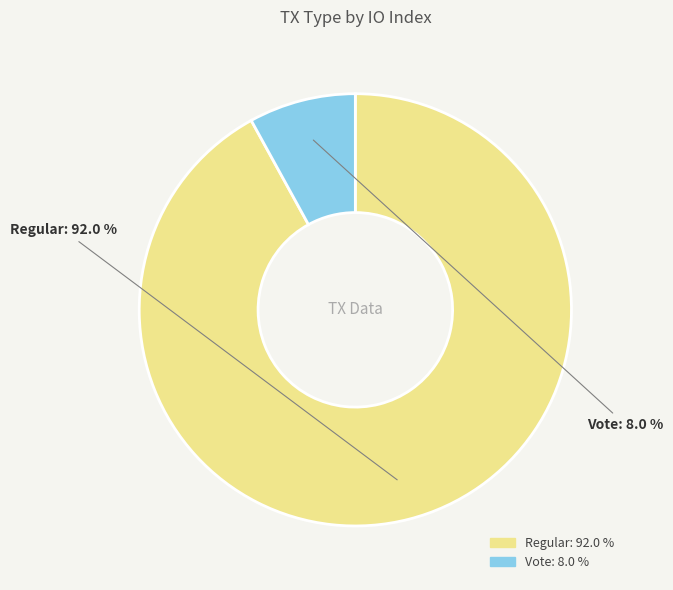

True or false: Regular accounts for 83% of the total.

False